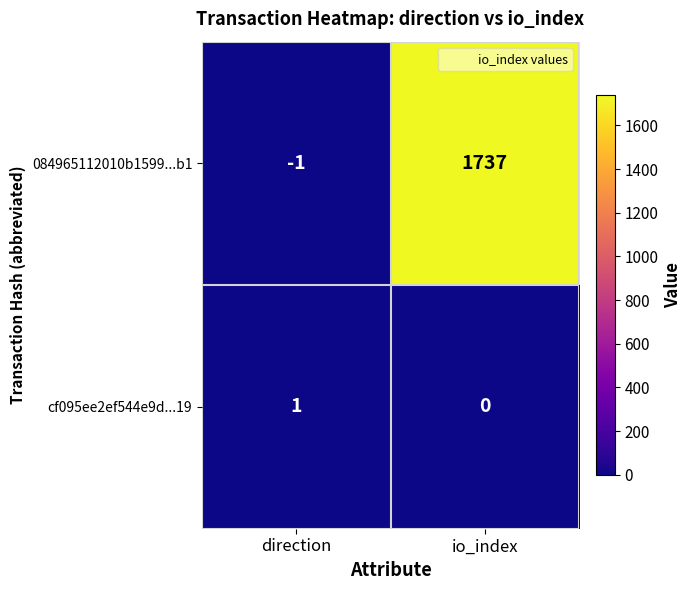

What is the difference between the 084965112010b1599...b1 values at direction and io_index?

1738